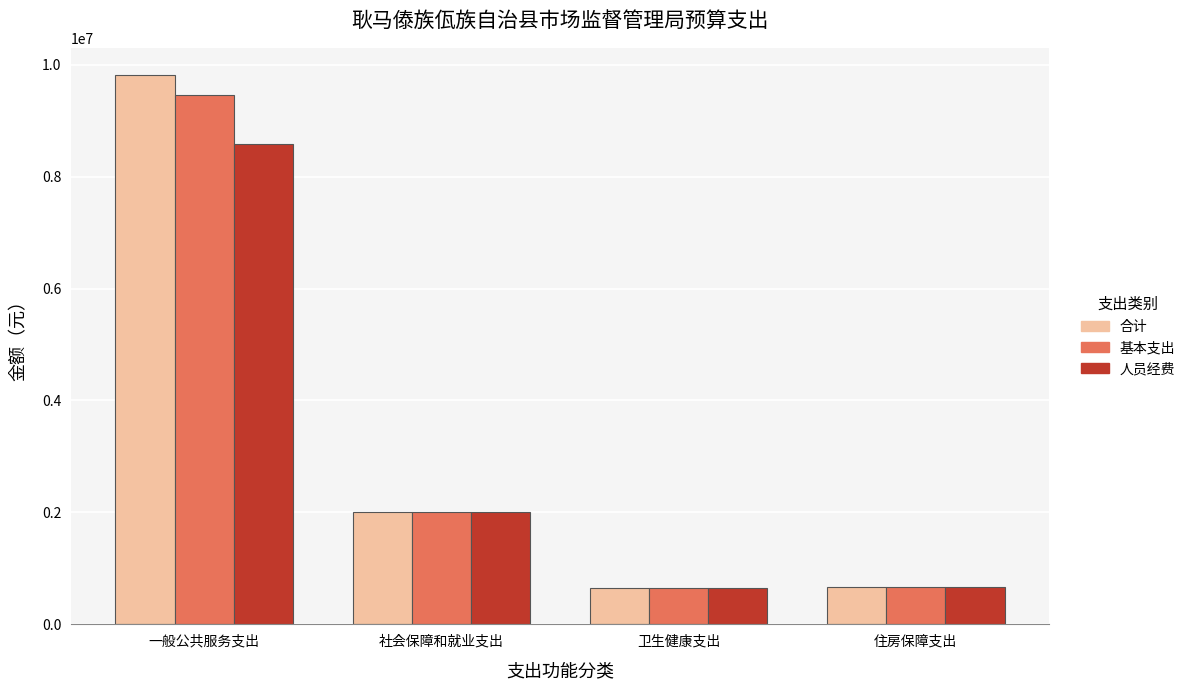

Which category has the highest value in the 基本支出 series?

一般公共服务支出